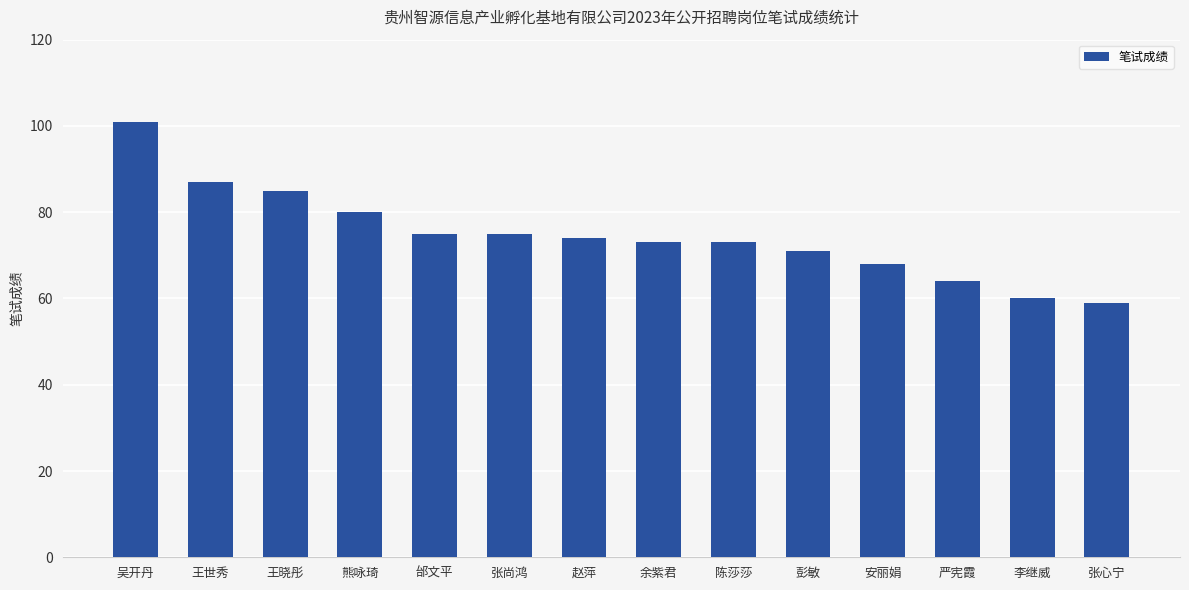

Is it true that the value at 余紫君 is 119?

False